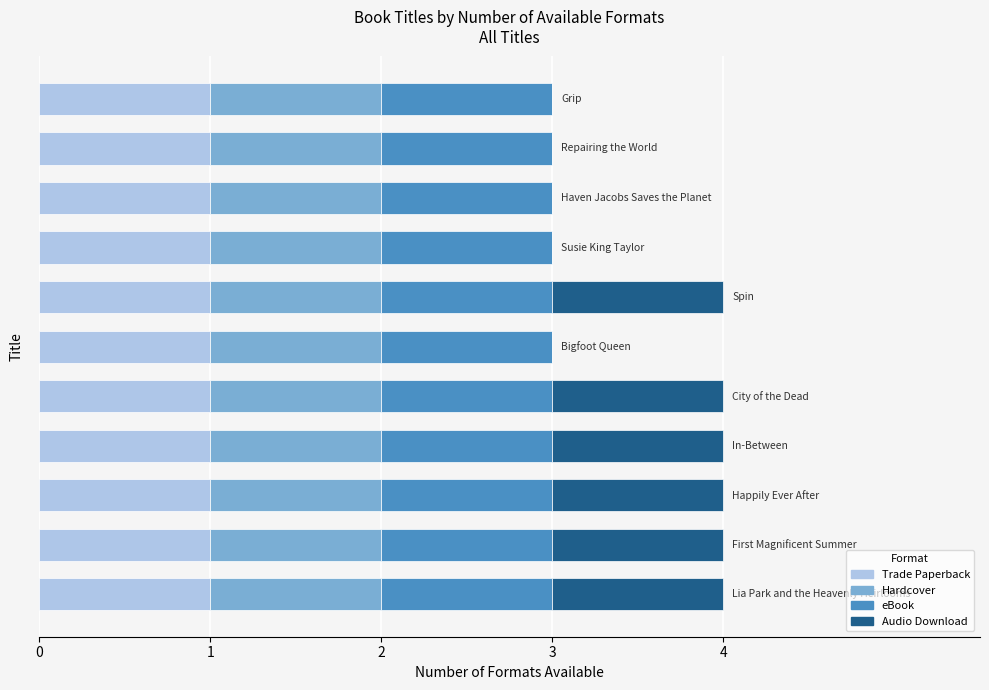

At how many categories does at least one series exceed 0?

11